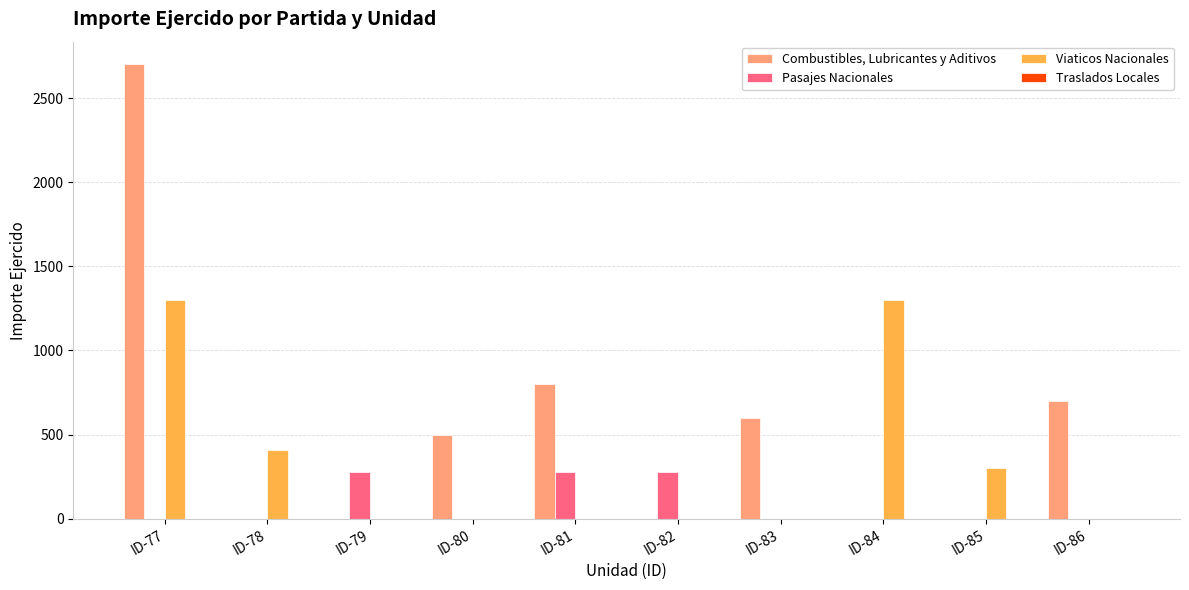

What is the sum of the Pasajes Nacionales values at ID-82 and ID-80?

276.0